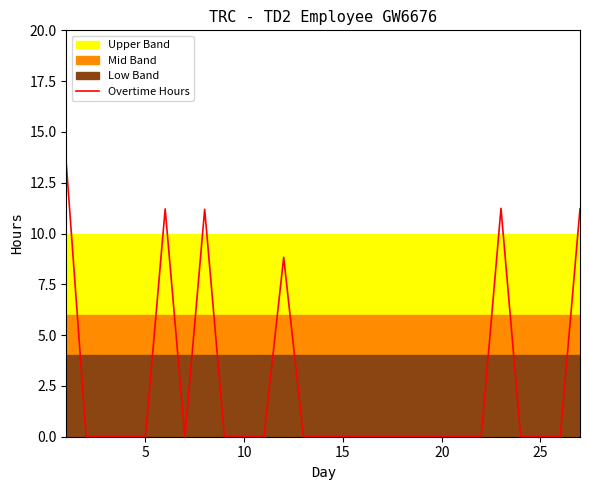

Count the number of categories in the chart.

27